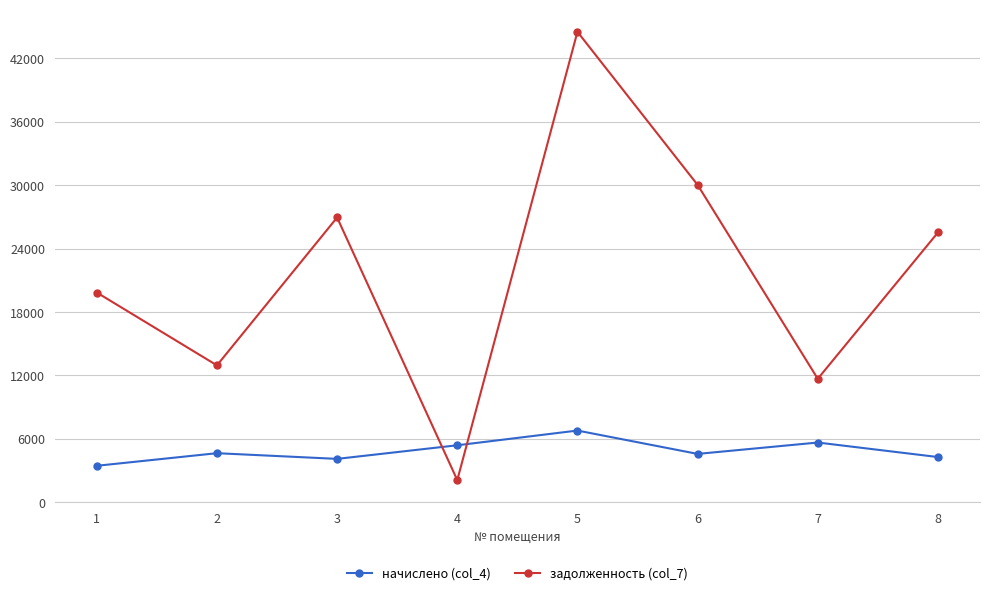

At which label does задолженность (col_7) reach its minimum?

4